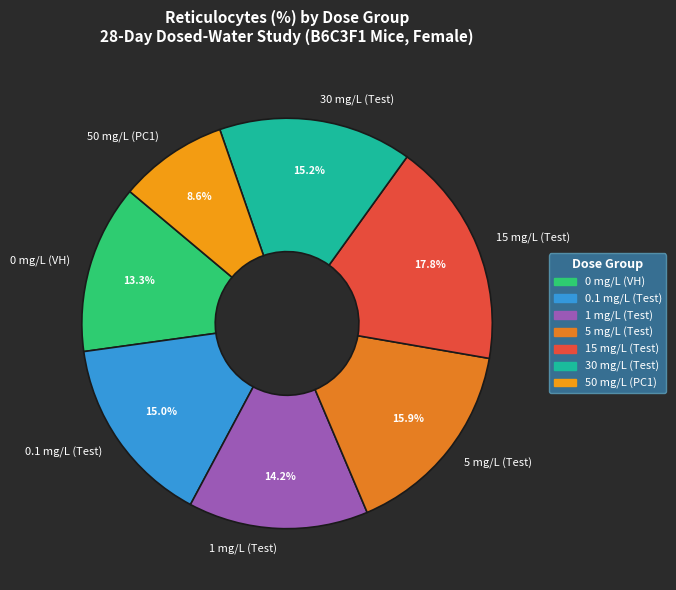

What percentage is NOT represented by 5 mg/L (Test)?

84.1%